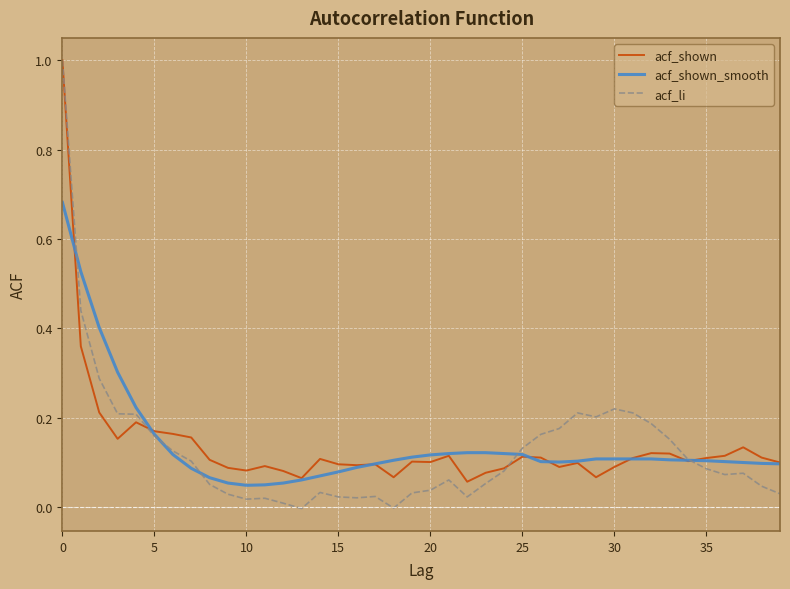

What is the maximum value shown in the chart?

1.0